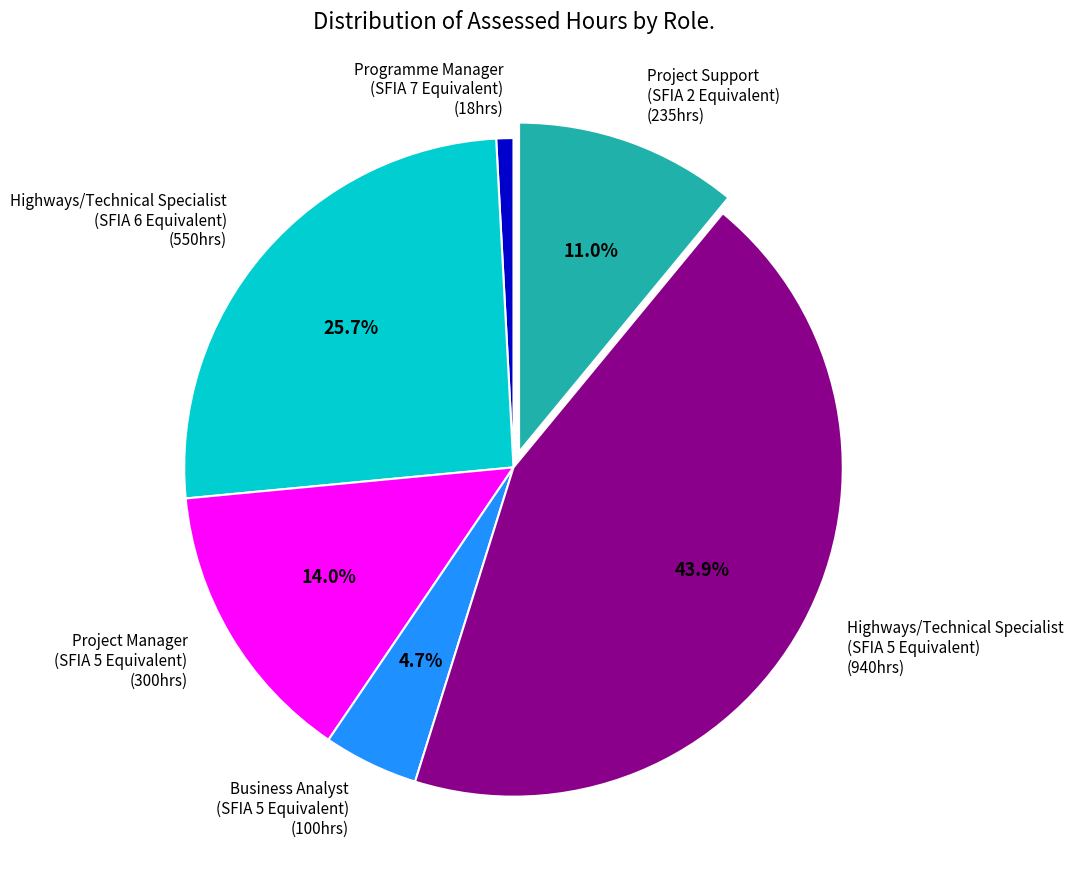

Is there any slice that represents more than half of the pie?

No